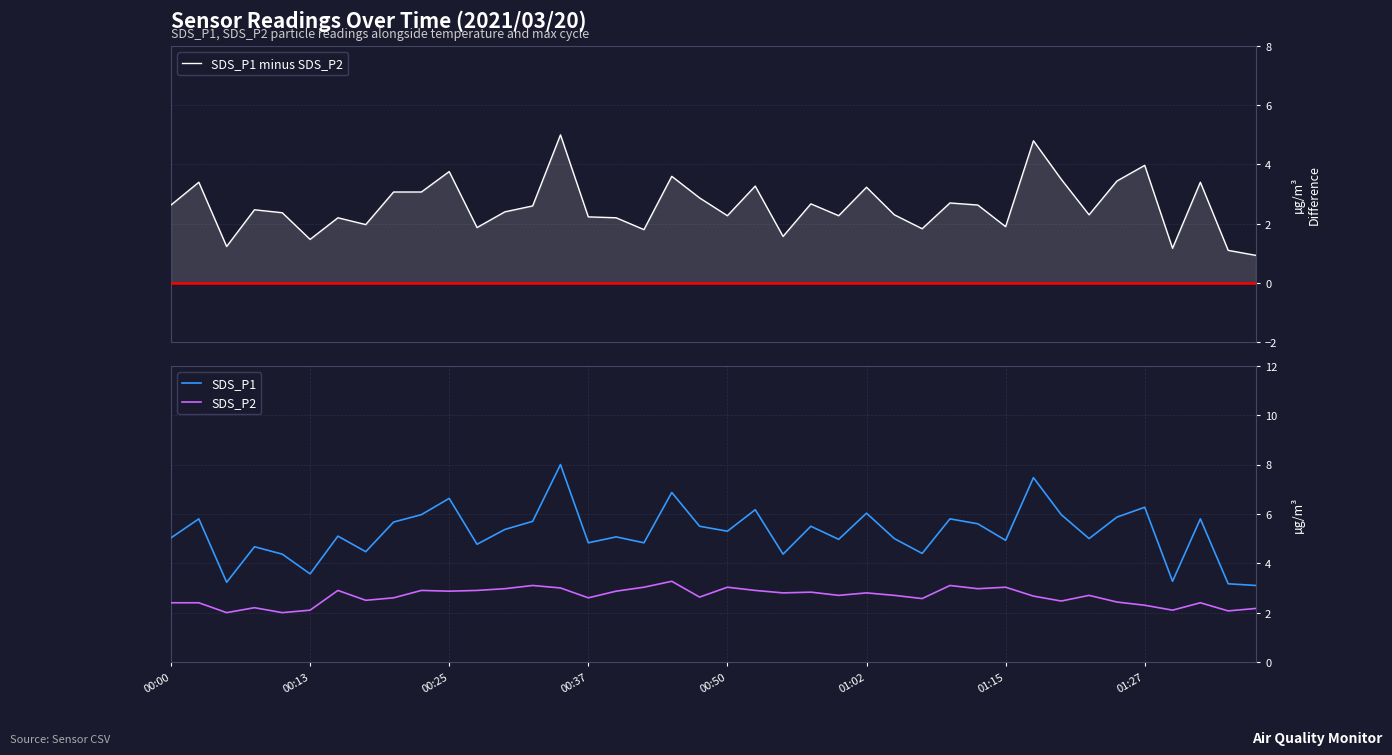

Is this an area chart (filled region under the line)?

No